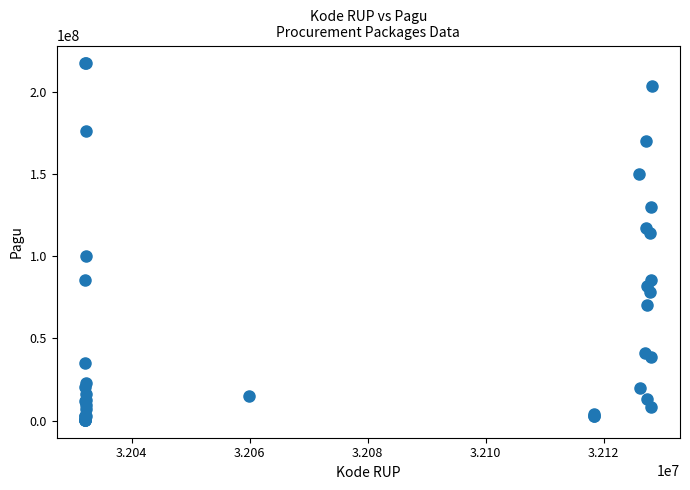

What Y value in the scatter plot is closest to 108830000?

114296000